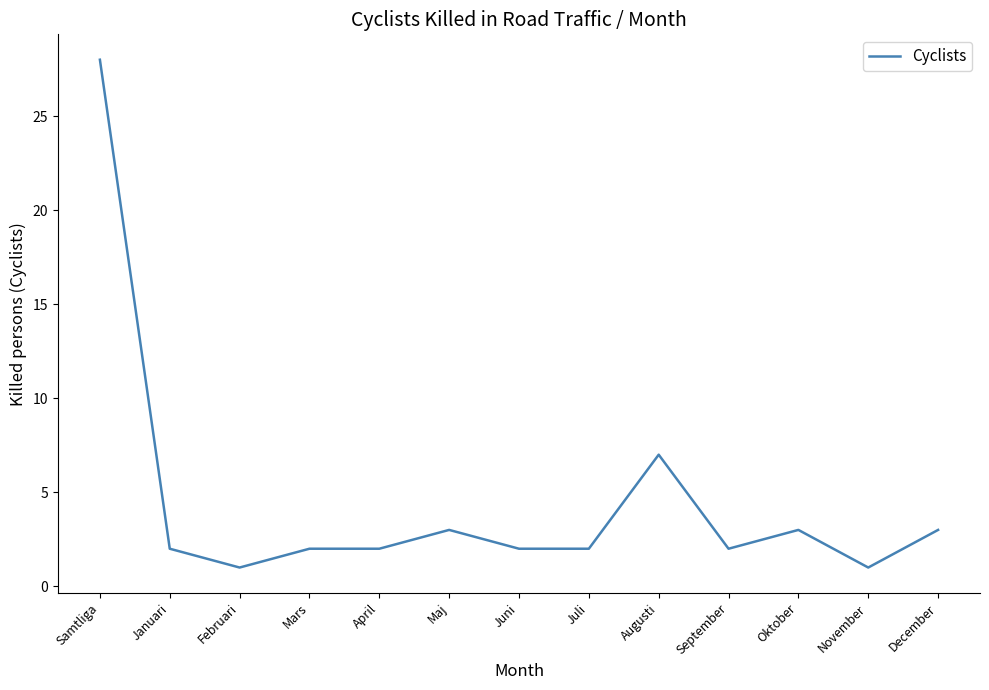

The value at April is 4. True or false?

False